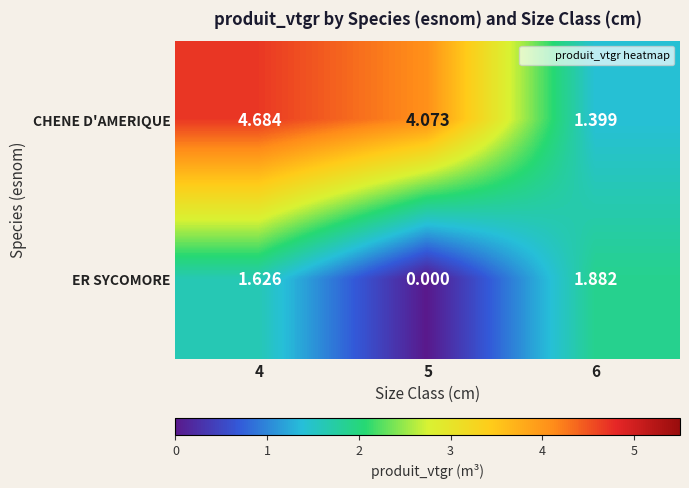

Rank the series at 4 from lowest to highest value.

ER SYCOMORE, CHENE D'AMERIQUE